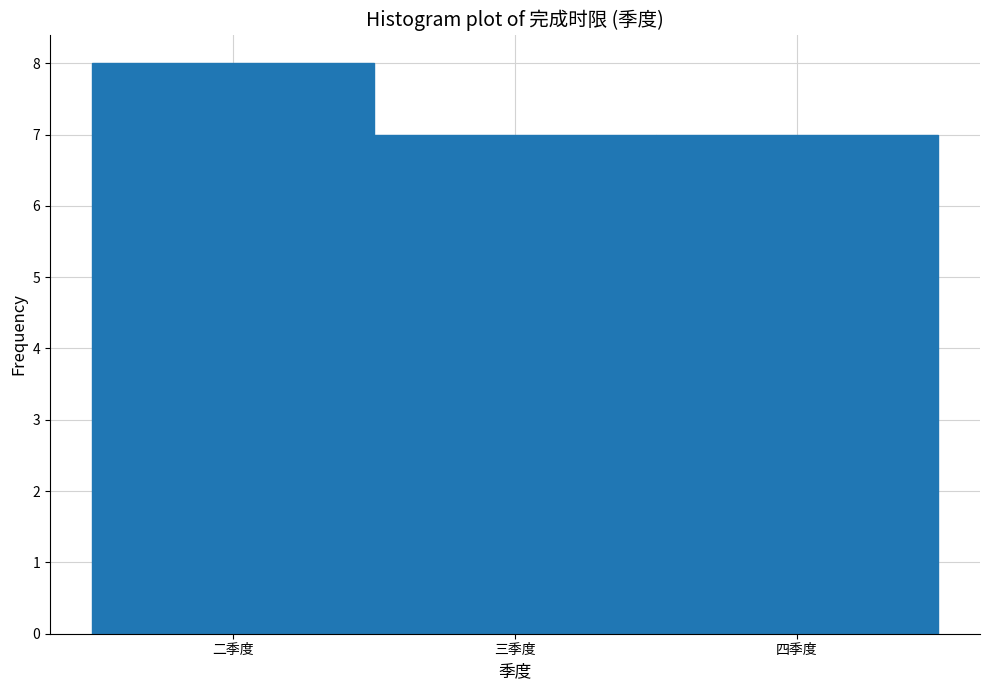

Reading left to right, what are all the values shown in this chart?

二季度=8	三季度=7	四季度=7